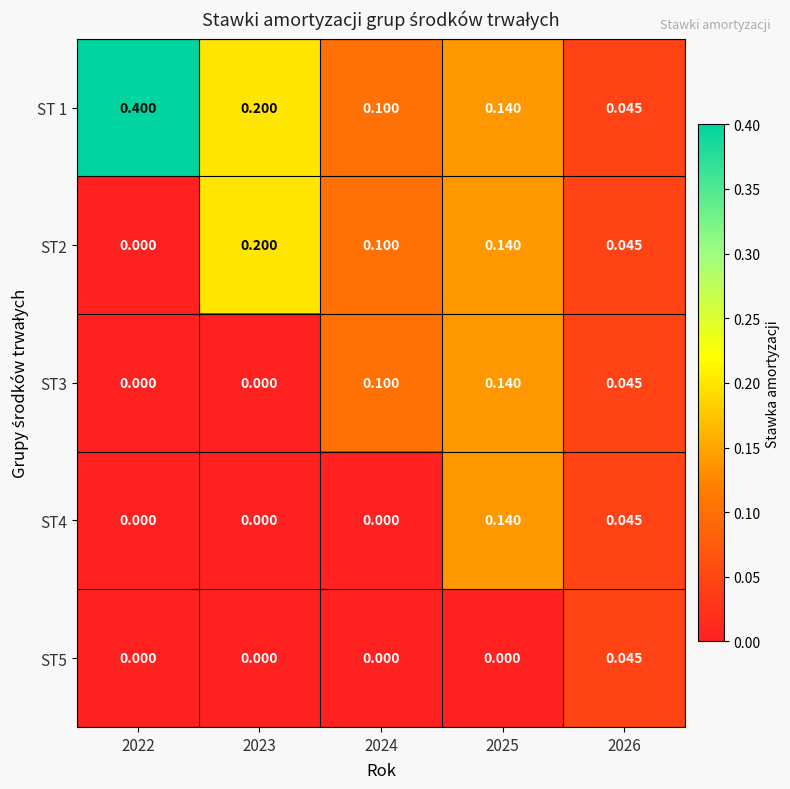

Is the value of ST 1 at 2025 greater than the value of ST2 at 2026?

Yes